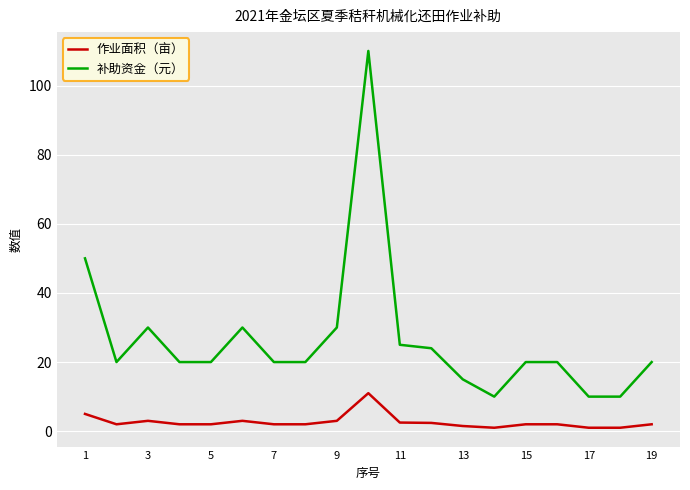

What is the lowest value of the 补助资金（元） series?

10.0